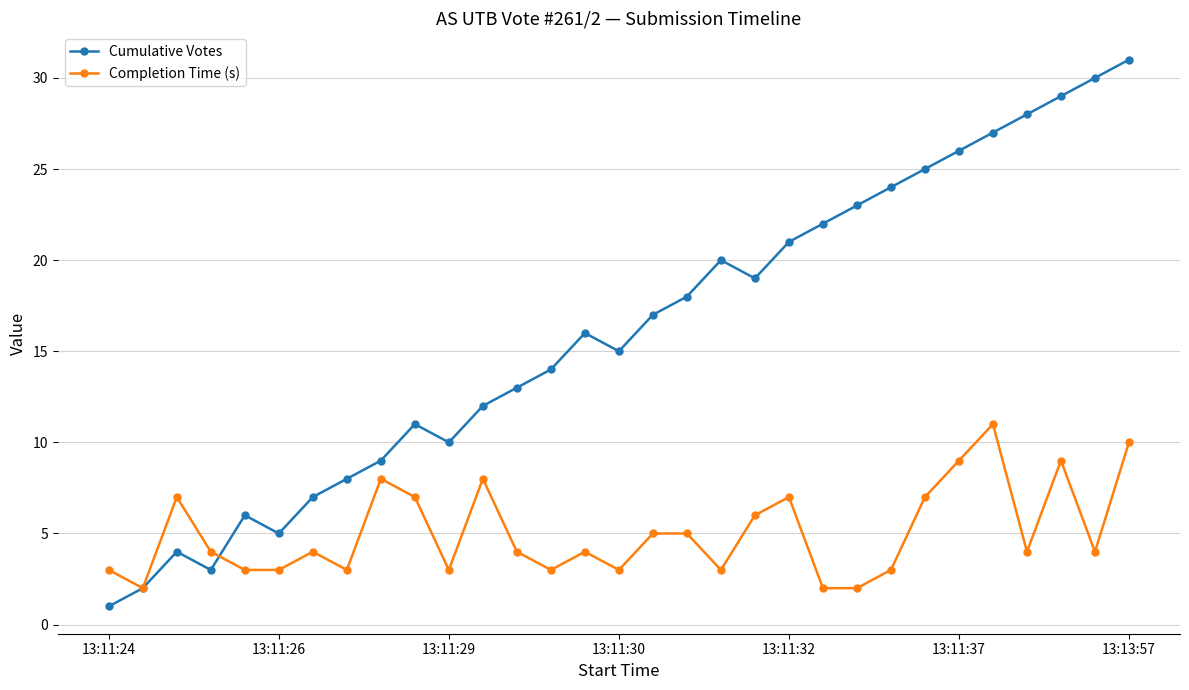

In Cumulative Votes, how many points are higher than both neighbors (excluding endpoints)?

5